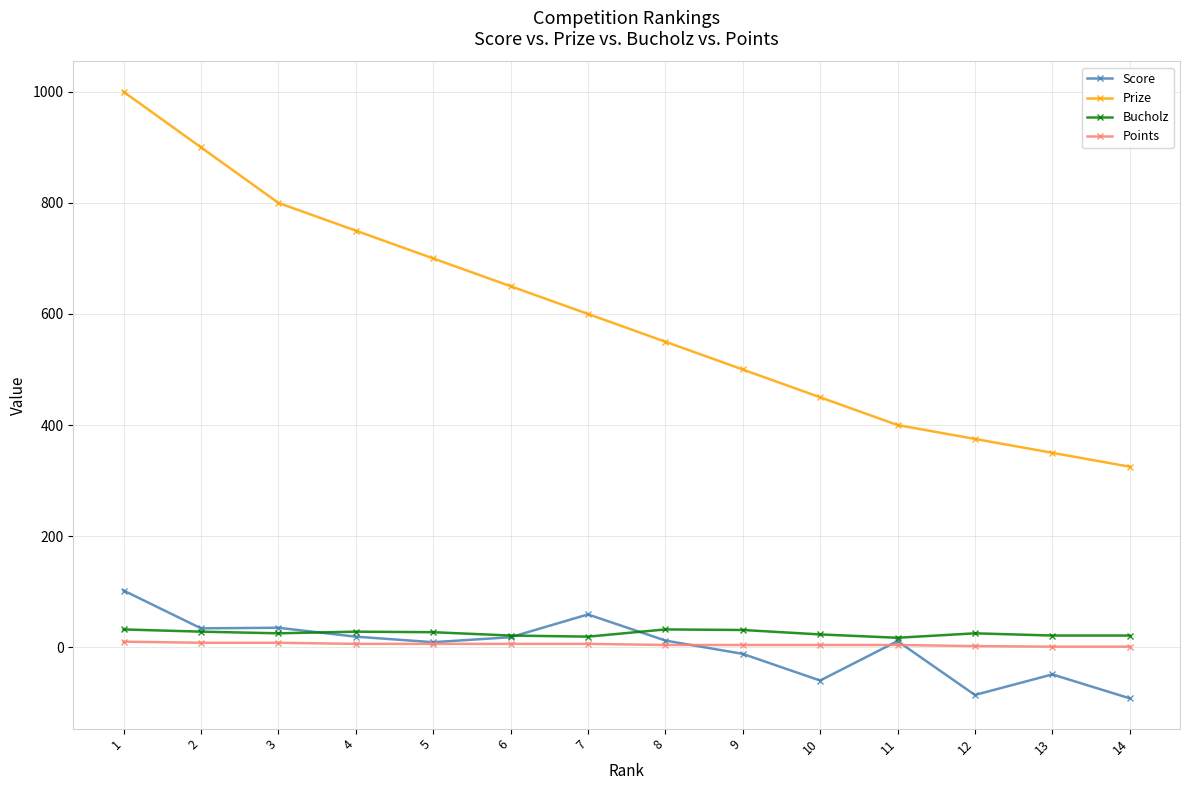

The value of Score at 14 is -27. True or false?

False